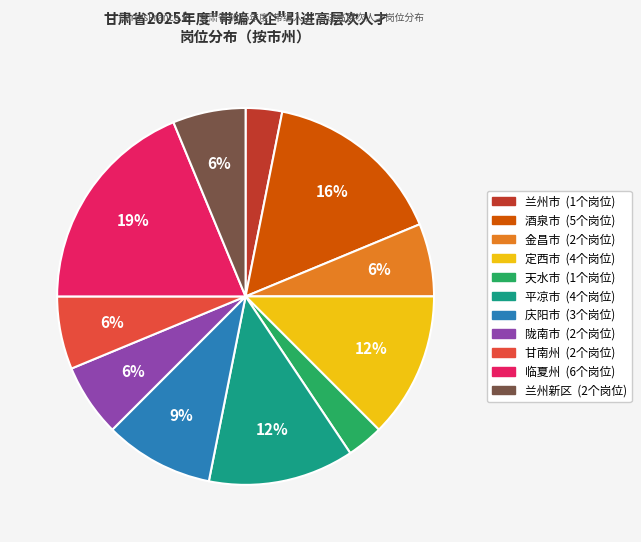

Which slice is the largest?

临夏州